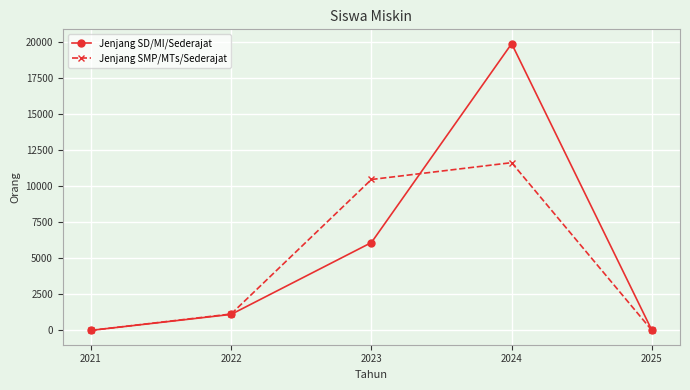

Is it true that Jenjang SMP/MTs/Sederajat equals -4625 at 2021?

False